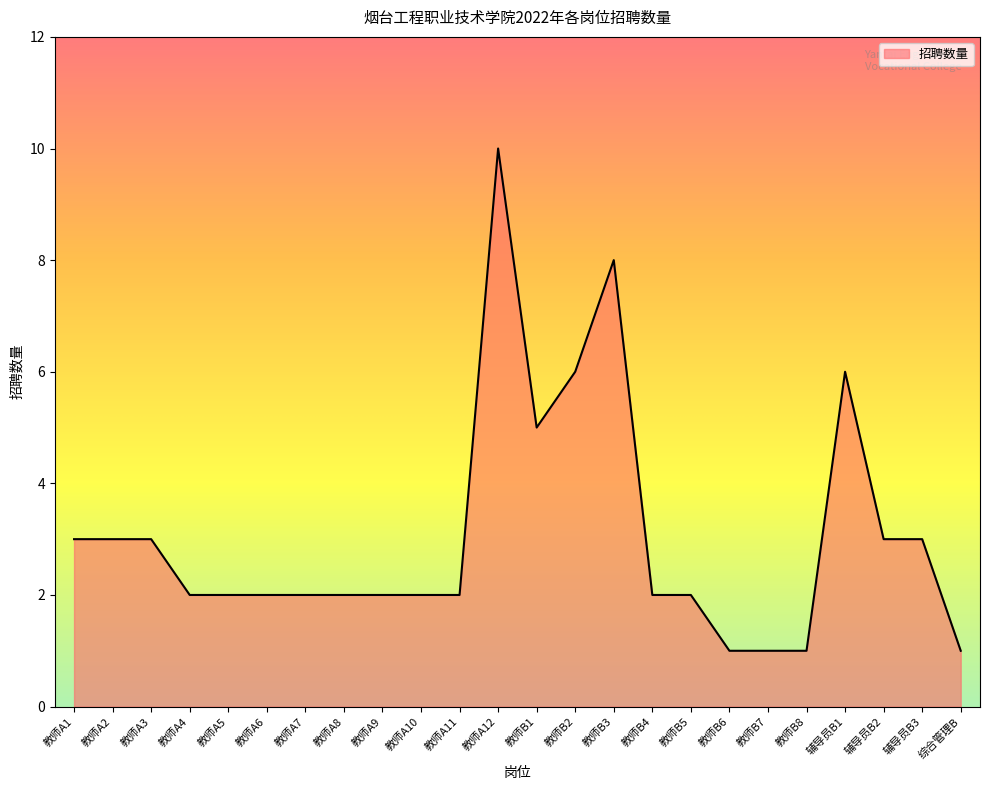

What is the difference between the values at 教师B4 and 教师A2?

1